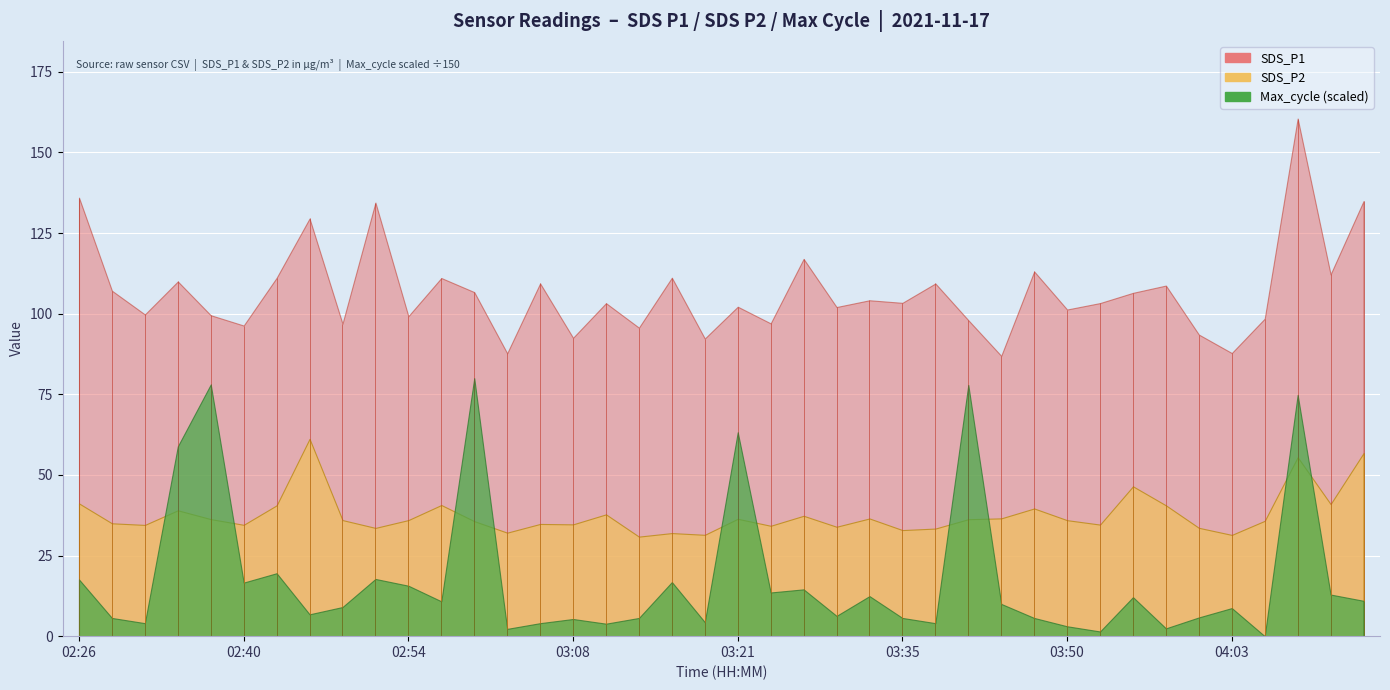

Which category has the highest value in the Max_cycle series?

03:00